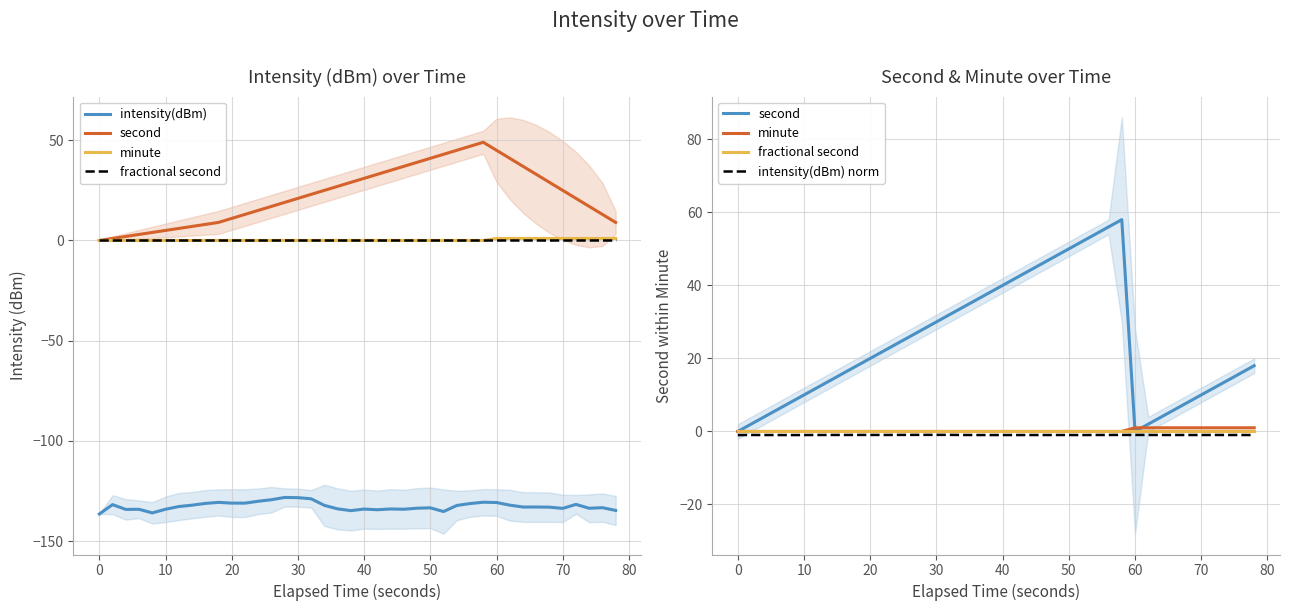

What is the value of the intensity(dBm) point at the 23rd from the left?

-134.0